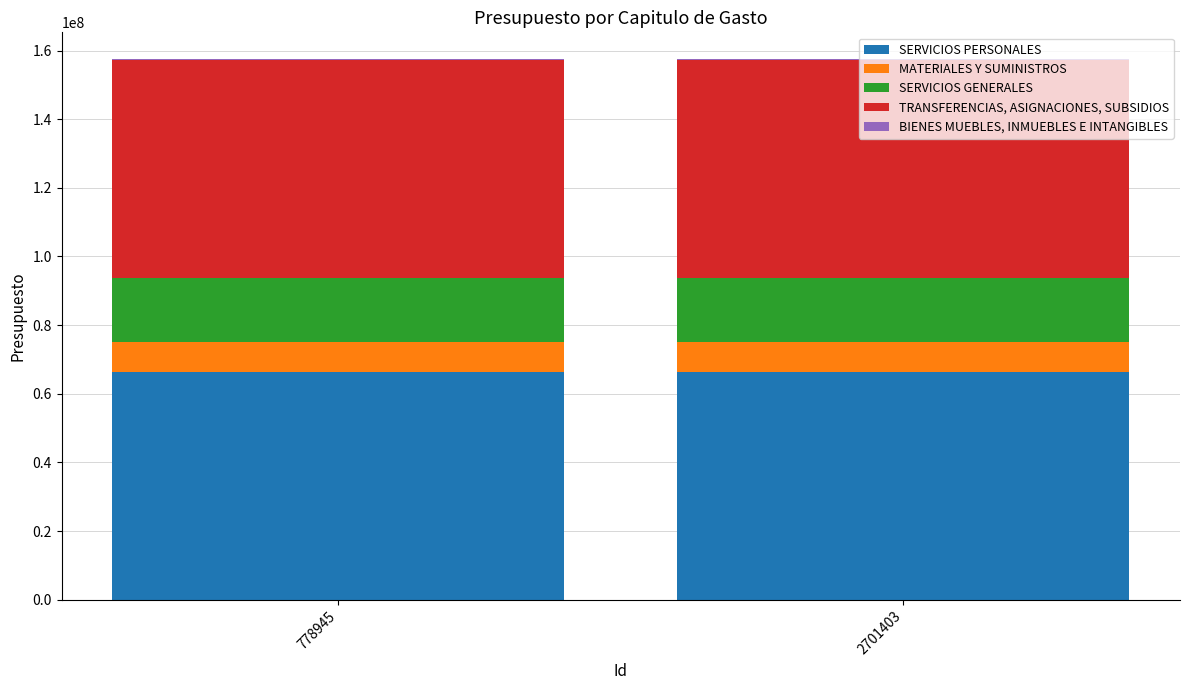

What is the maximum value for SERVICIOS PERSONALES?

66310020